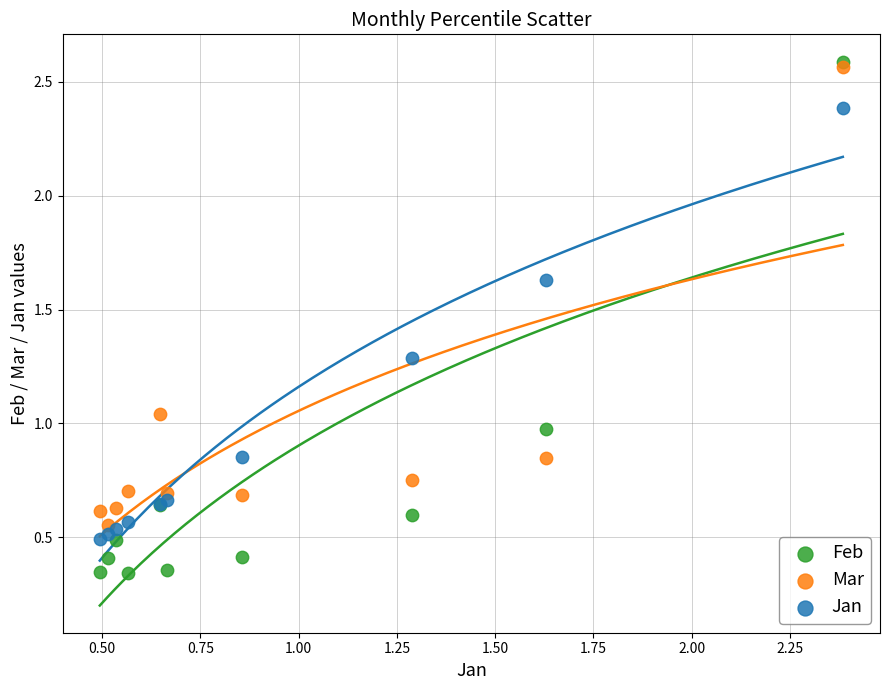

Which series has the largest Y range (max minus min)?

Feb